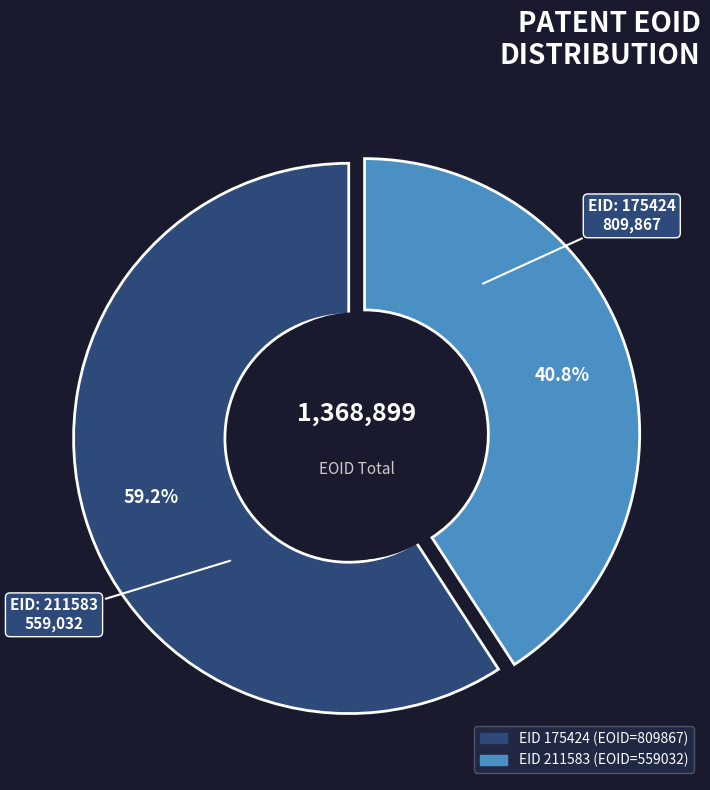

Count the number of slices in the pie.

2